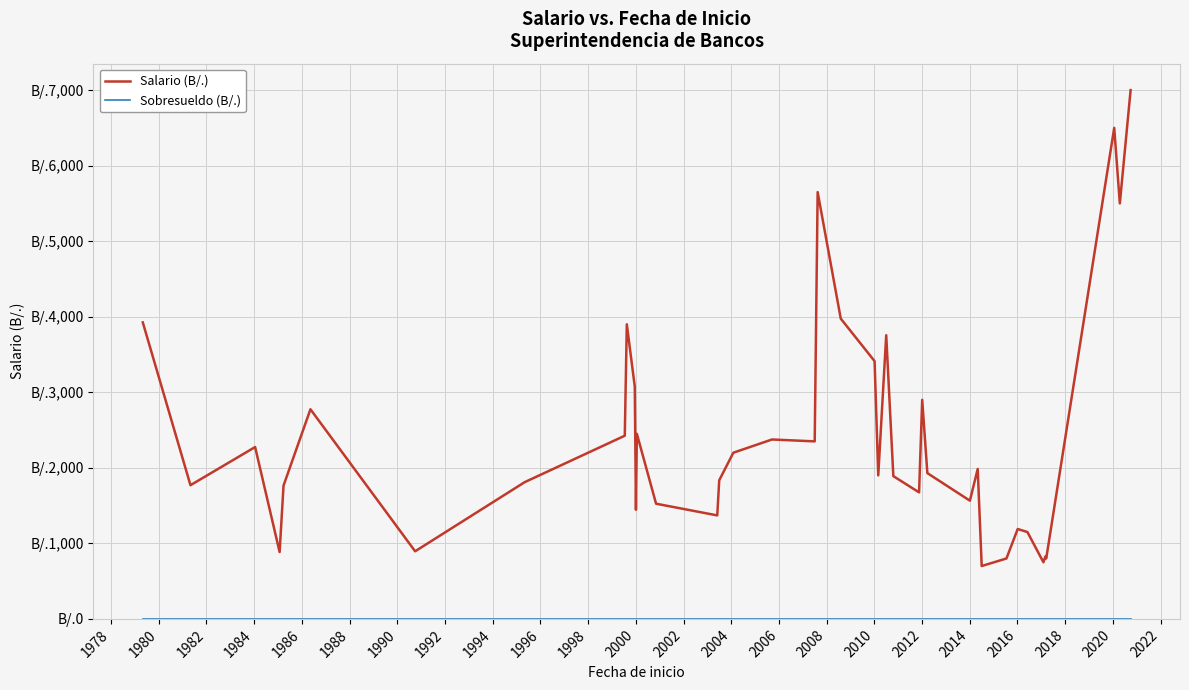

Does the chart have visible grid lines?

Yes